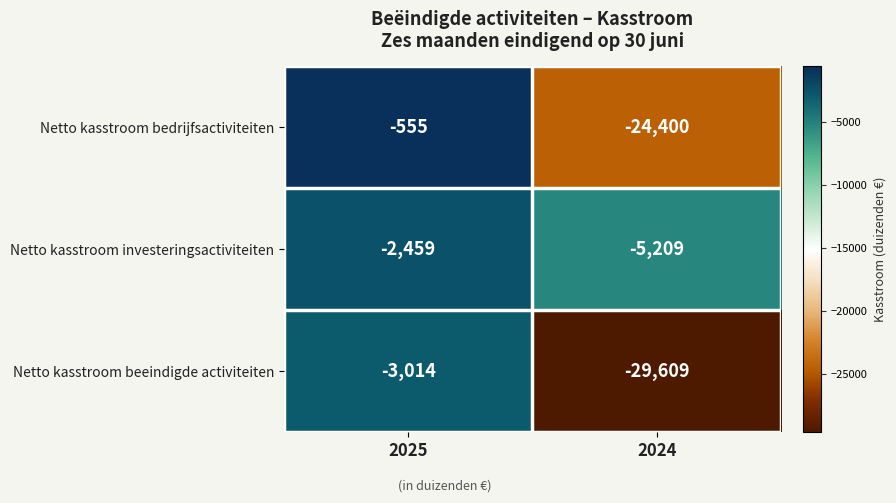

List the series in order of their overall mean, highest first.

Netto kasstroom investeringsactiviteiten, Netto kasstroom bedrijfsactiviteiten, Netto kasstroom beeindigde activiteiten